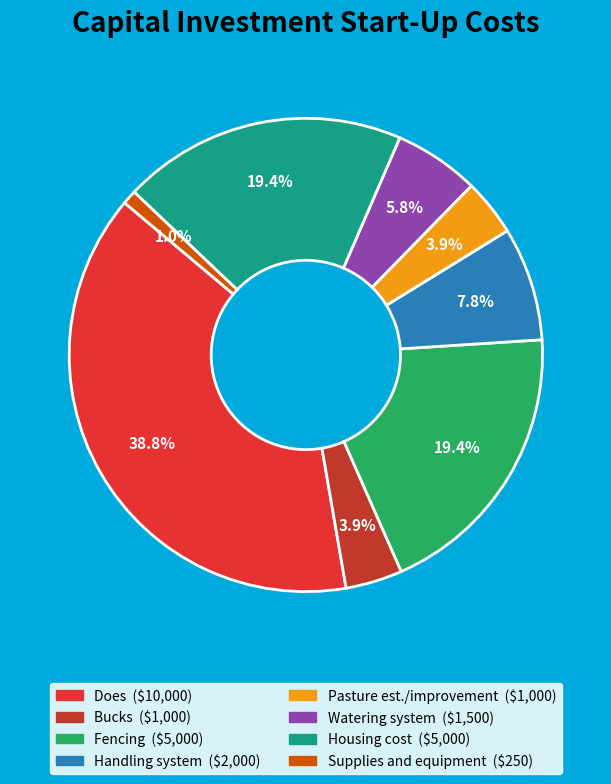

The Handling system slice represents 2% of the pie. True or false?

False